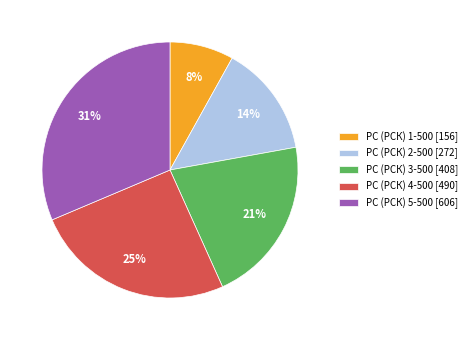

Is it true that РС (РСК) 5-500 is 31% of the pie?

True